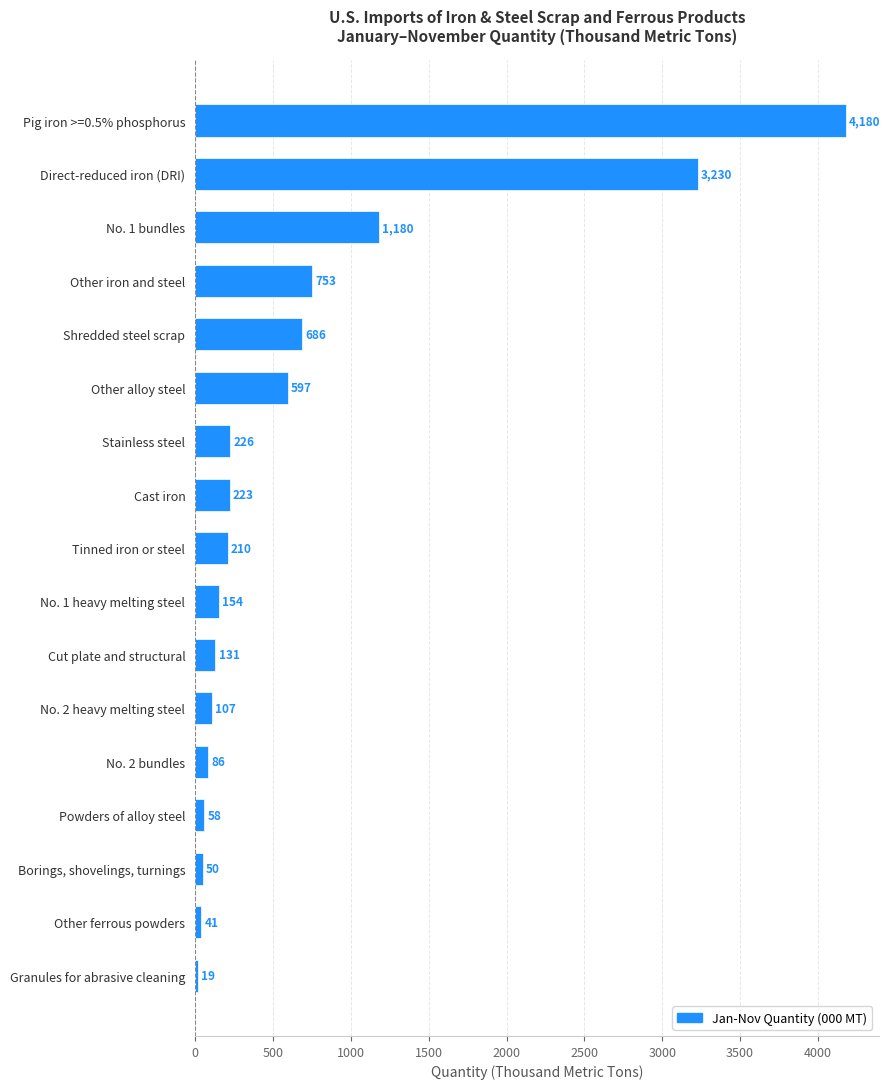

How many series are shown in this chart?

1